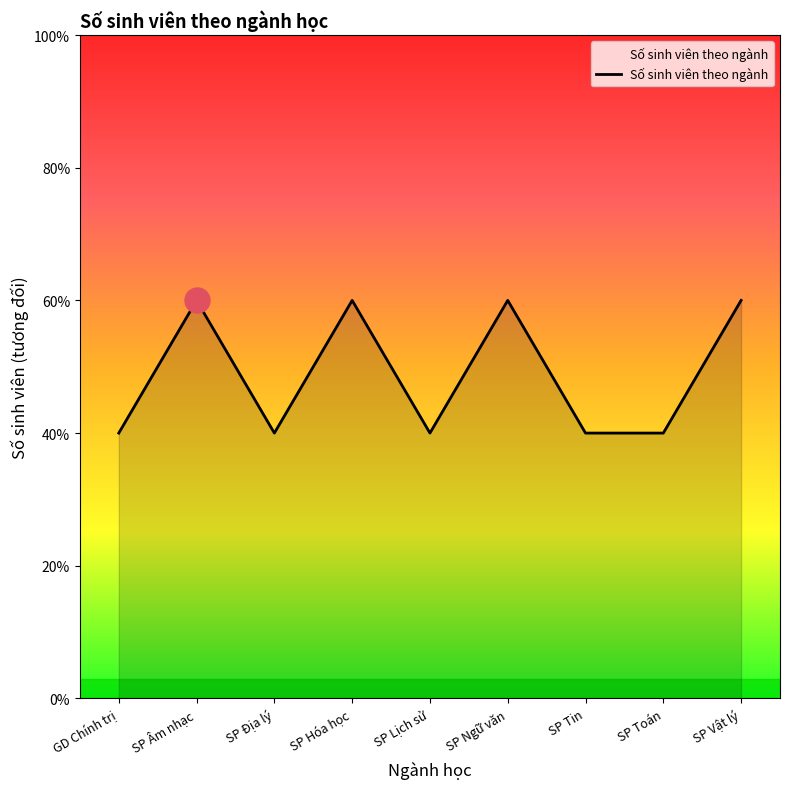

Does the chart have visible grid lines?

No